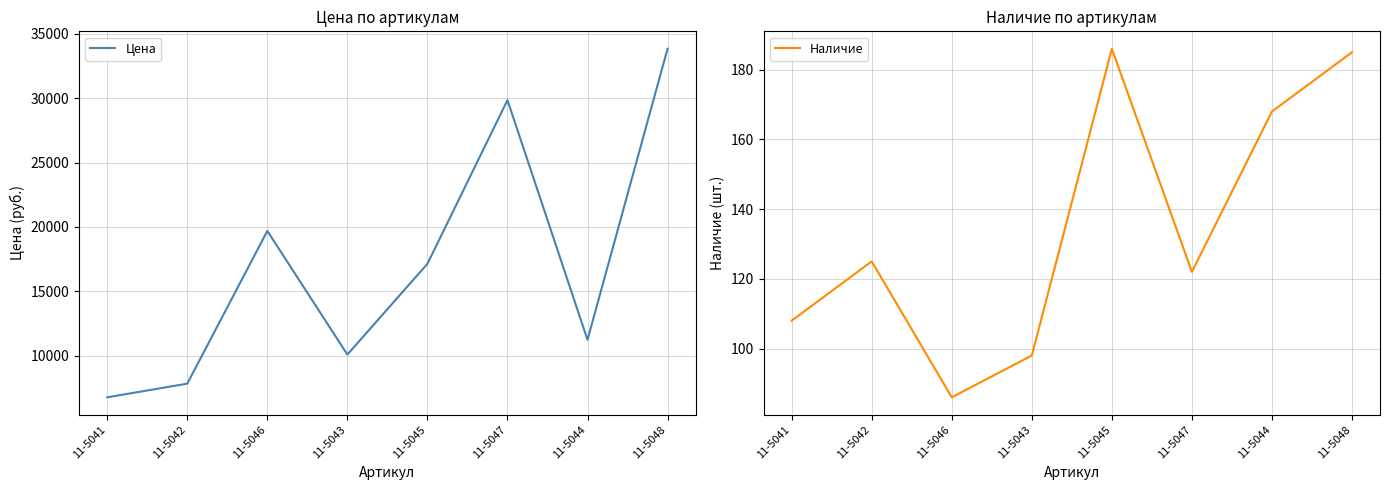

Is this an area chart (filled region under the line)?

No